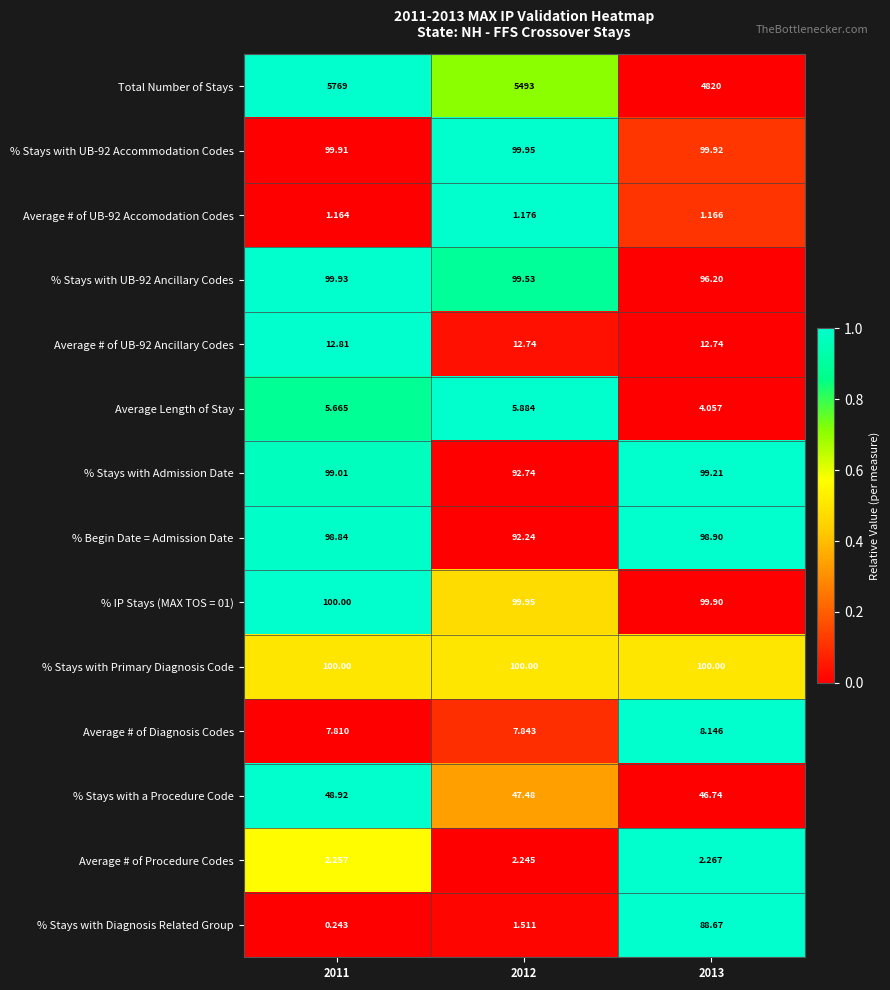

Which label corresponds to the smallest value in the chart?

2011